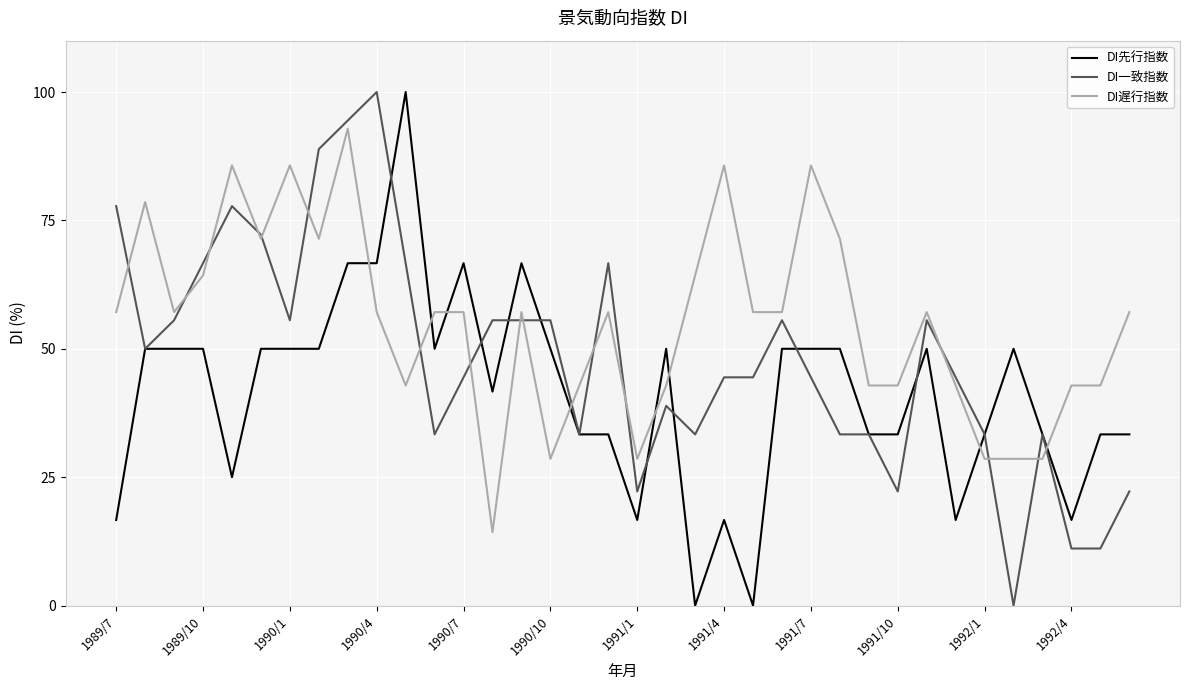

Reading right to left, extract all data points from this chart.

DI先行指数: 33.3	33.3	16.7	33.3	50.0	33.3	16.7	50.0	33.3	33.3	50.0	50.0	50.0	0.0	16.7	0.0	50.0	16.7	33.3	33.3	50.0	66.7	41.7	66.7	50.0	100.0	66.7	66.7	50.0	50.0	50.0	25.0	50.0	50.0	50.0	16.7
DI一致指数: 22.2	11.1	11.1	33.3	0.0	33.3	44.4	55.6	22.2	33.3	33.3	44.4	55.6	44.4	44.4	33.3	38.9	22.2	66.7	33.3	55.6	55.6	55.6	44.4	33.3	66.7	100.0	94.4	88.9	55.6	72.2	77.8	66.7	55.6	50.0	77.8
DI遅行指数: 57.1	42.9	42.9	28.6	28.6	28.6	42.9	57.1	42.9	42.9	71.4	85.7	57.1	57.1	85.7	64.3	42.9	28.6	57.1	42.9	28.6	57.1	14.3	57.1	57.1	42.9	57.1	92.9	71.4	85.7	71.4	85.7	64.3	57.1	78.6	57.1